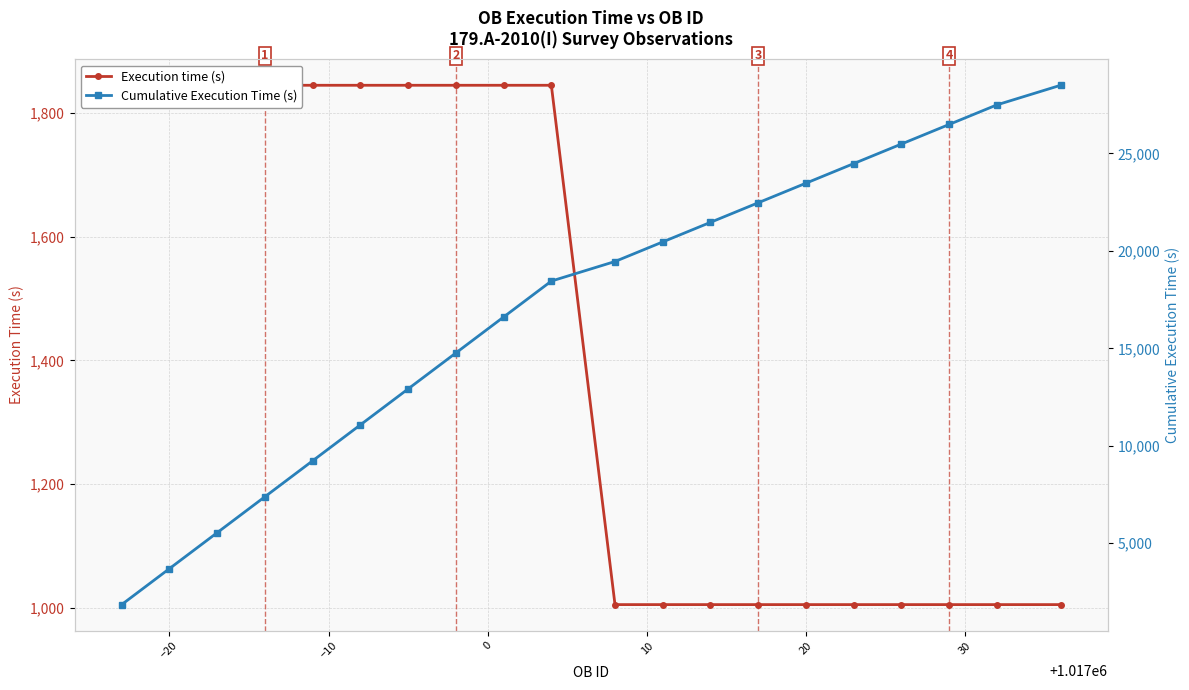

List the series in order of their overall mean, lowest first.

Execution time (s), Cumulative Execution Time (s)